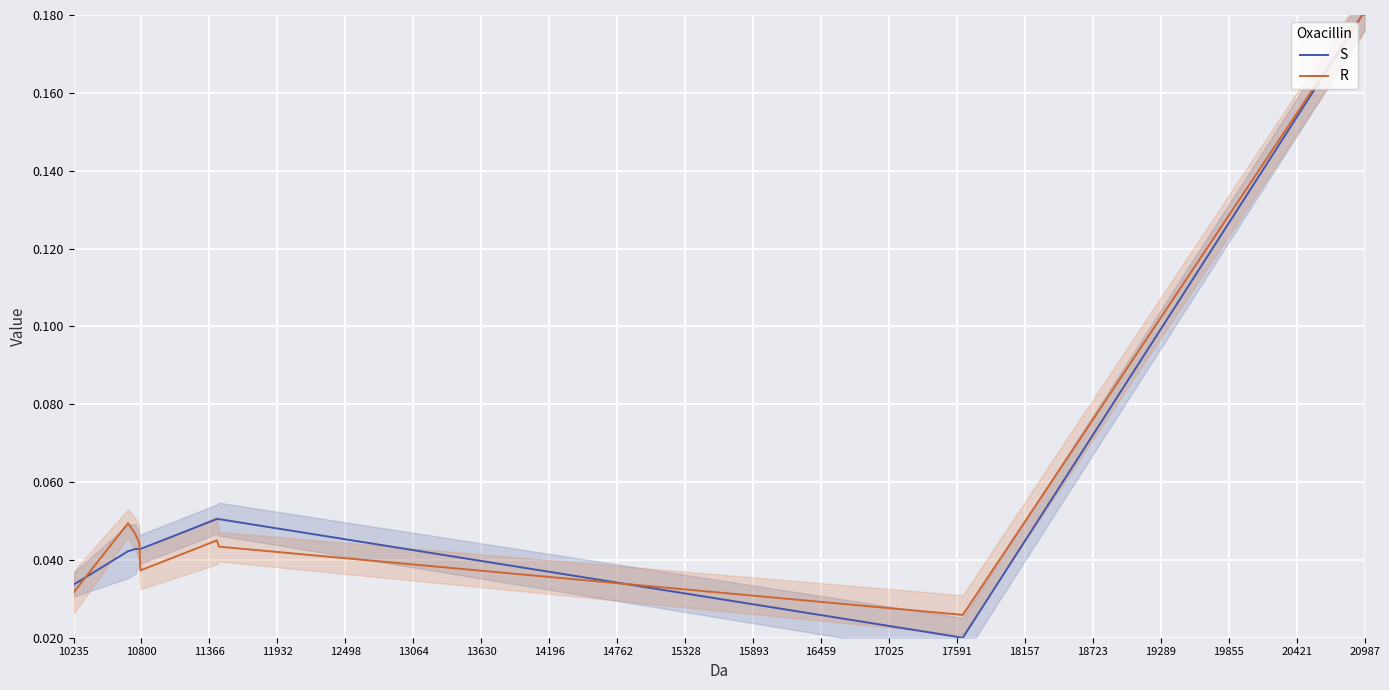

True or false: R and S cross at least once.

True